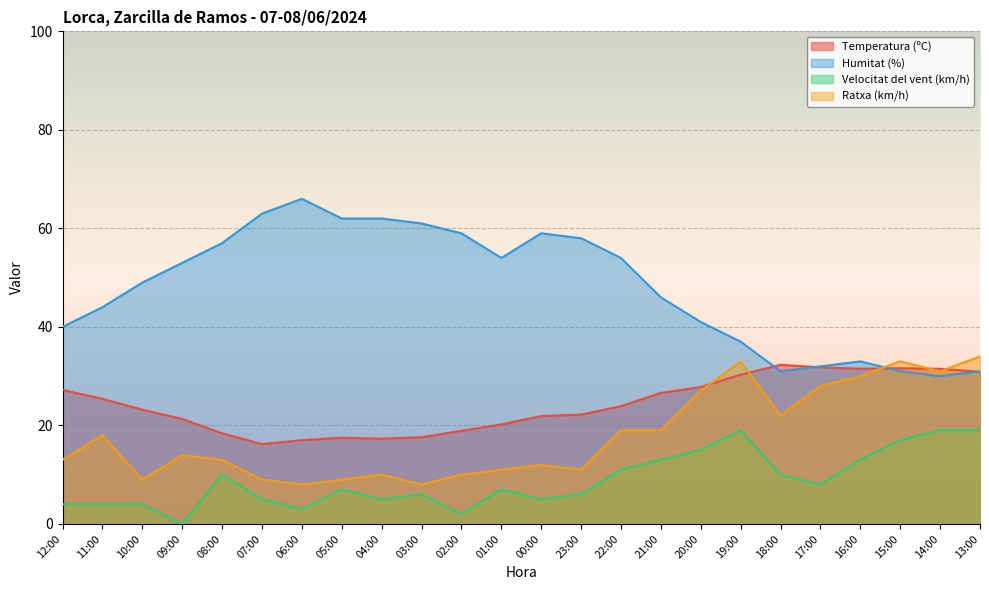

True or false: Velocitat del vent (km/h) and Temperatura (ºC) intersect in this chart.

False